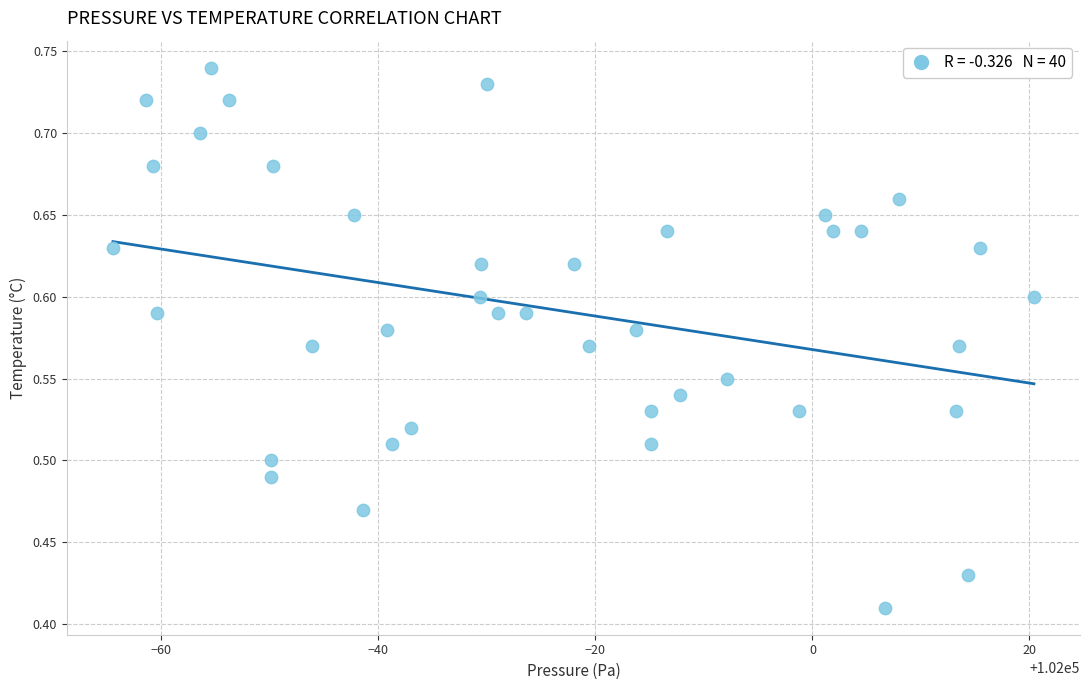

What is the range of Y values (max minus min)?

0.3